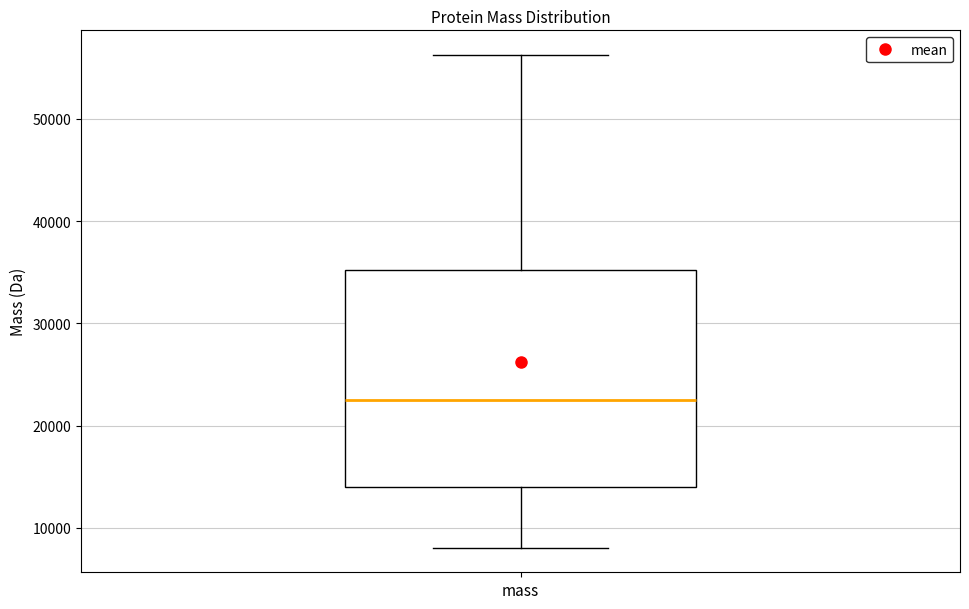

Read this box plot against the y-axis: the position of the median line, the range covered by the box, and the ends of both whiskers. The values are not printed on the chart, so give them approximately, as read against the axis.

median 22000, box 14000 to 35000, whiskers 8000 to 56000